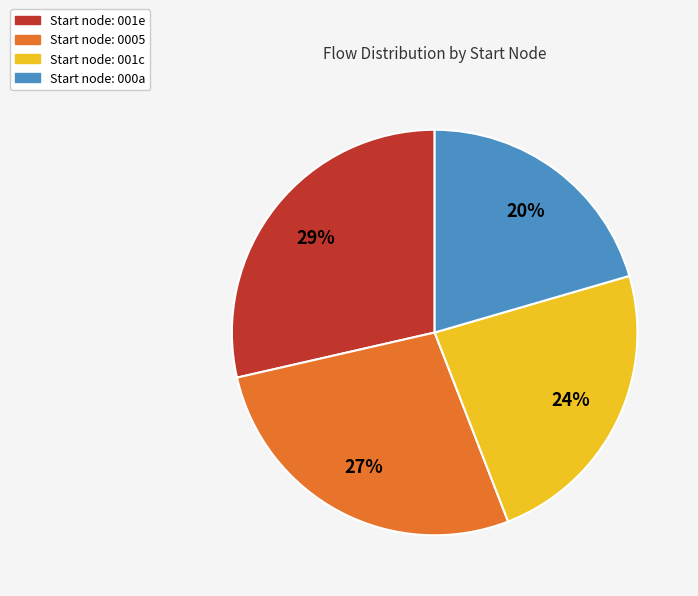

To the nearest percent, what is the average slice percentage?

25%